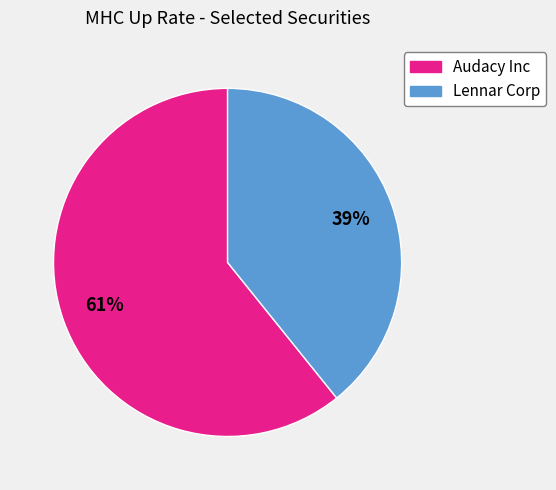

To the nearest percent, what percentage of the pie is Audacy Inc?

61%